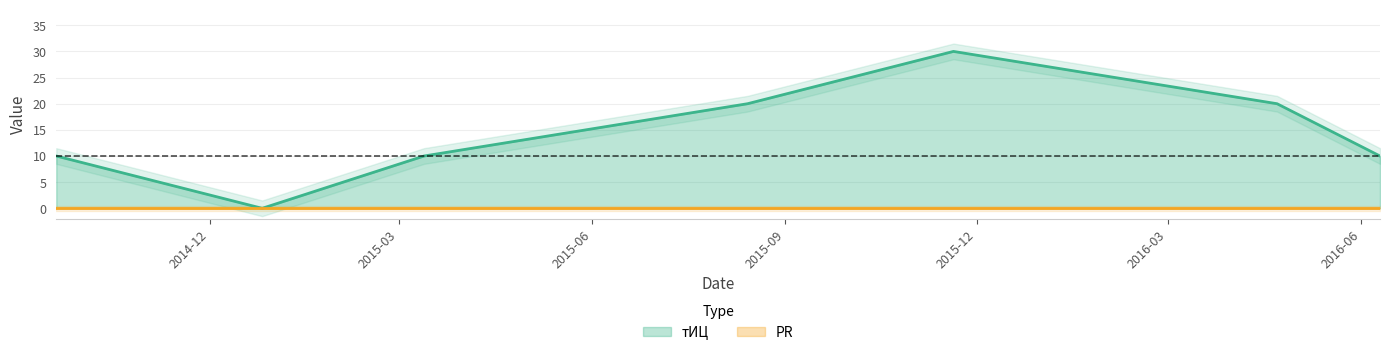

What is the value of the 6th point from the left?

20